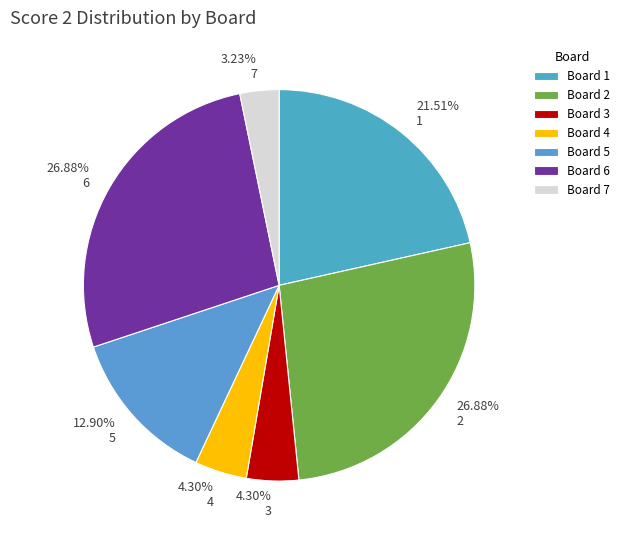

Does any single category account for the majority?

No